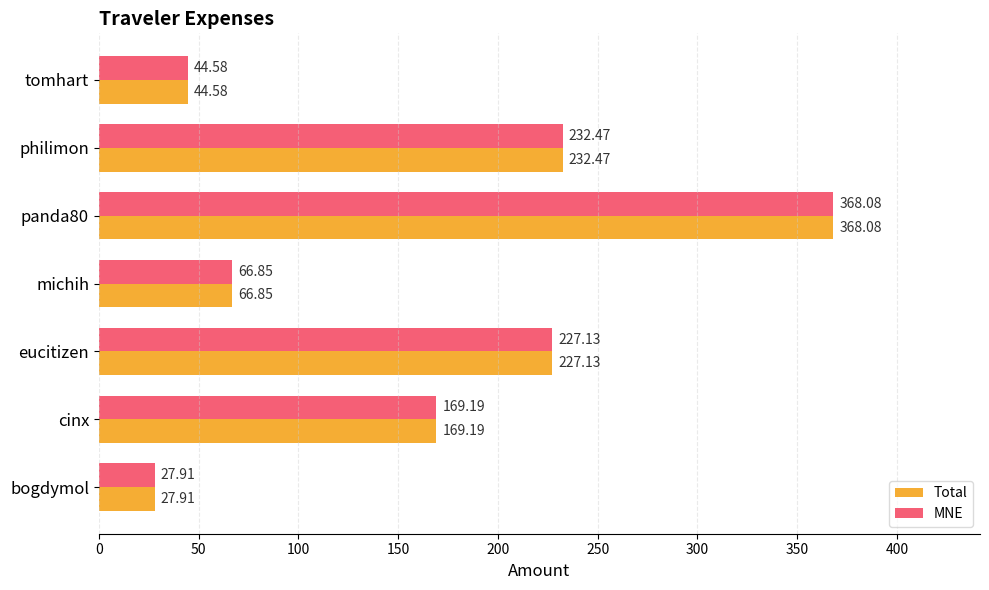

At which category is the sum across all series the highest?

panda80